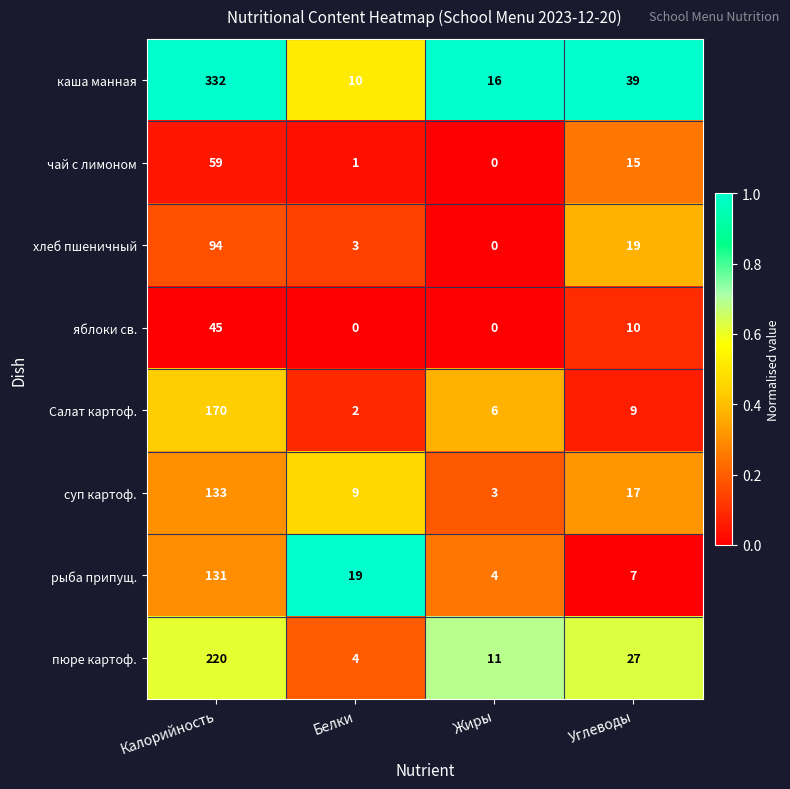

At how many categories does at least one series exceed 0?

4